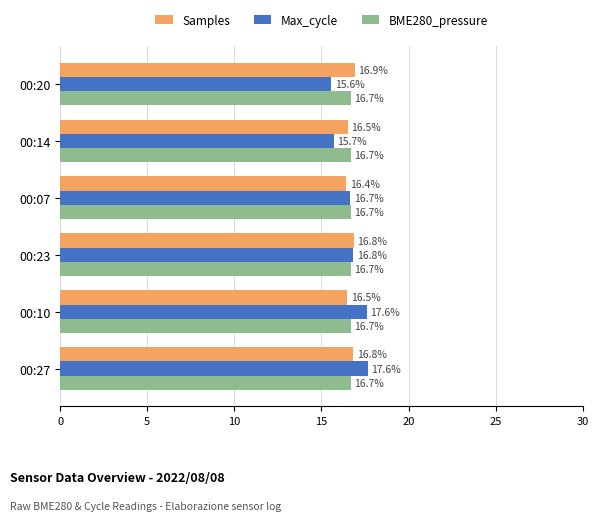

Which series has the largest range (max minus min)?

Max_cycle